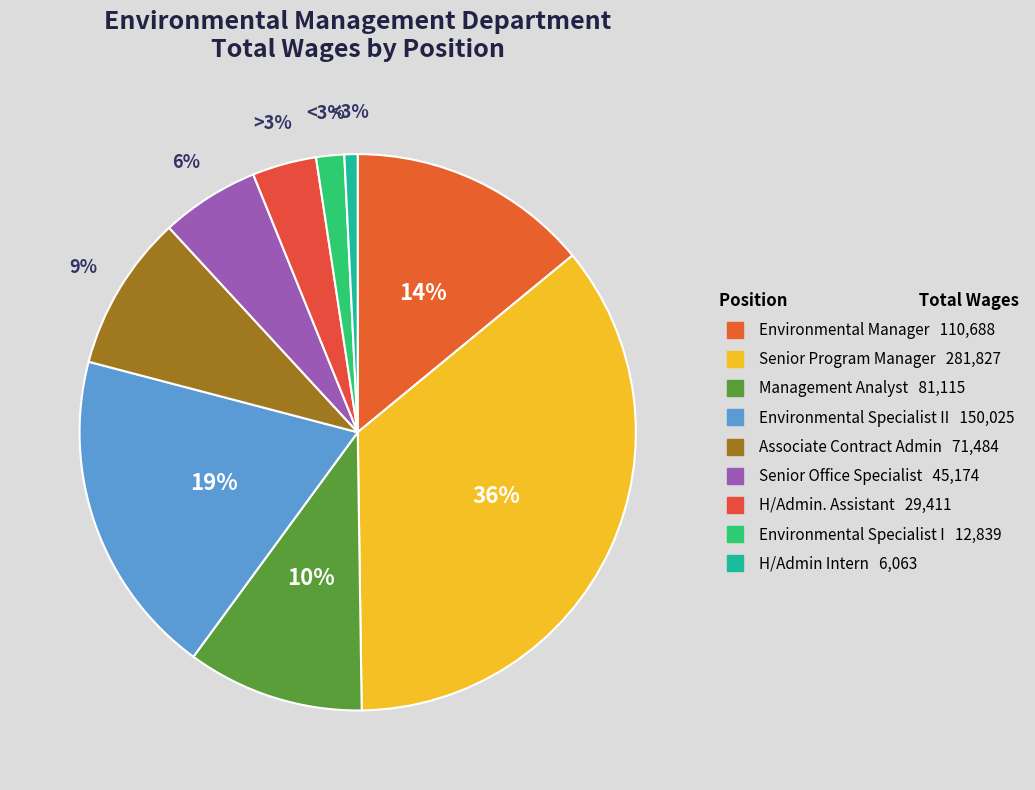

What is the change in value from Environmental Manager to H/Admin Intern?

-104625